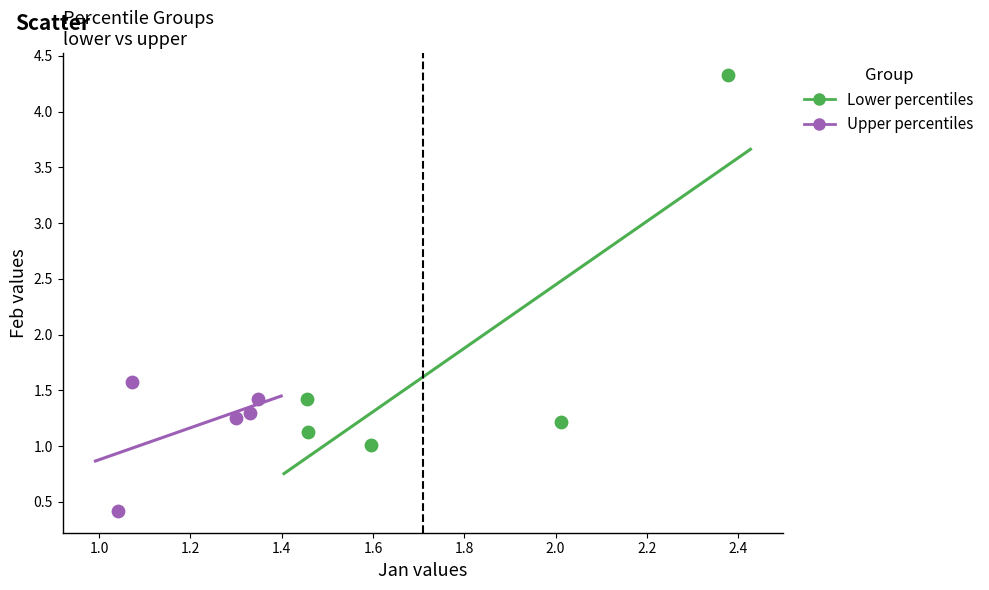

What are all the series names shown in the legend?

Lower percentiles, Upper percentiles